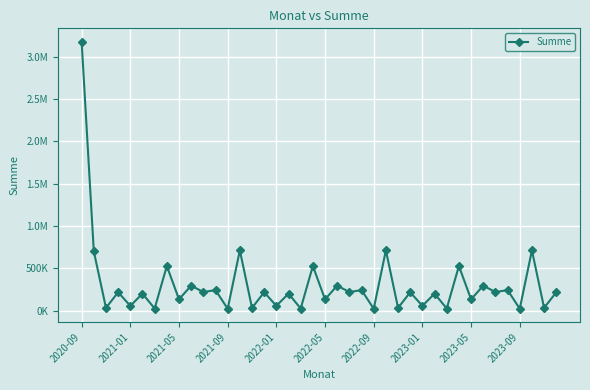

How many interior local peaks (higher than both neighbors) does the data have?

18